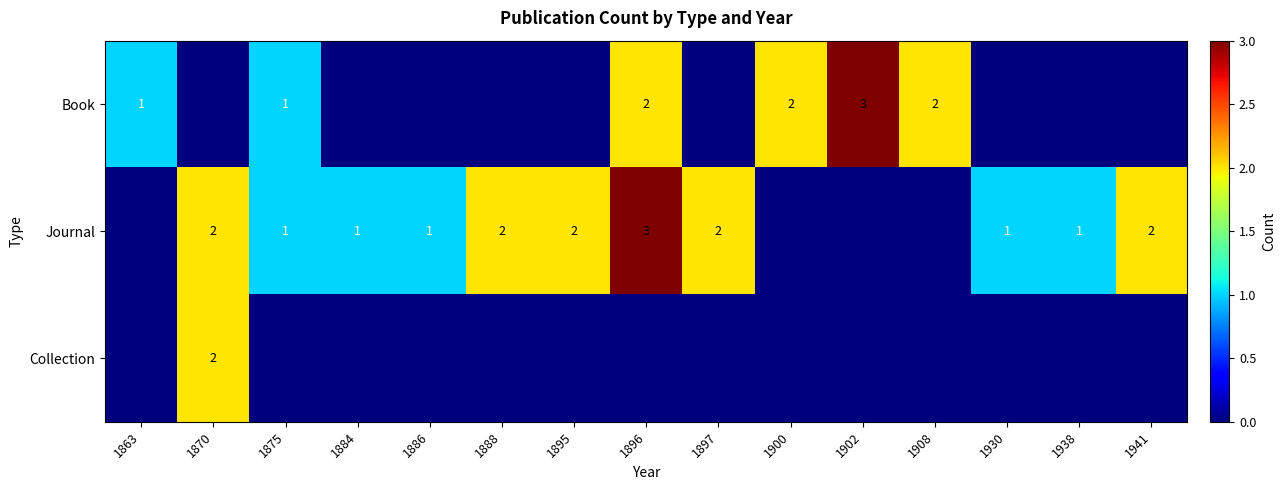

True or false: Journal has a value of 2 at 1888.

True